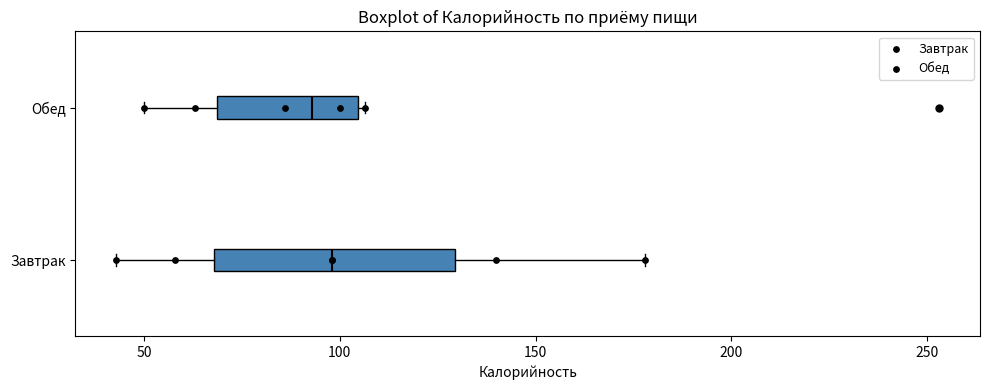

Which box has the furthest to the left median line?

Обед